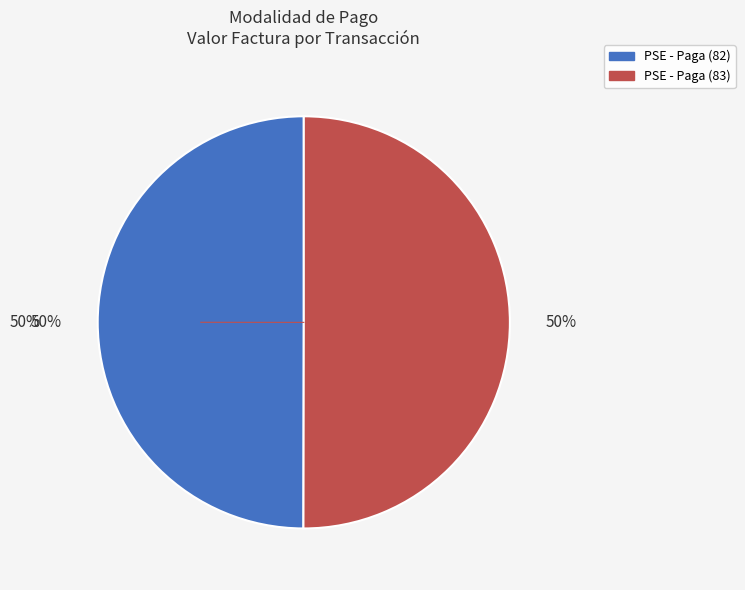

Between PSE - Paga (82) and PSE - Paga (83), which is larger?

PSE - Paga (83)